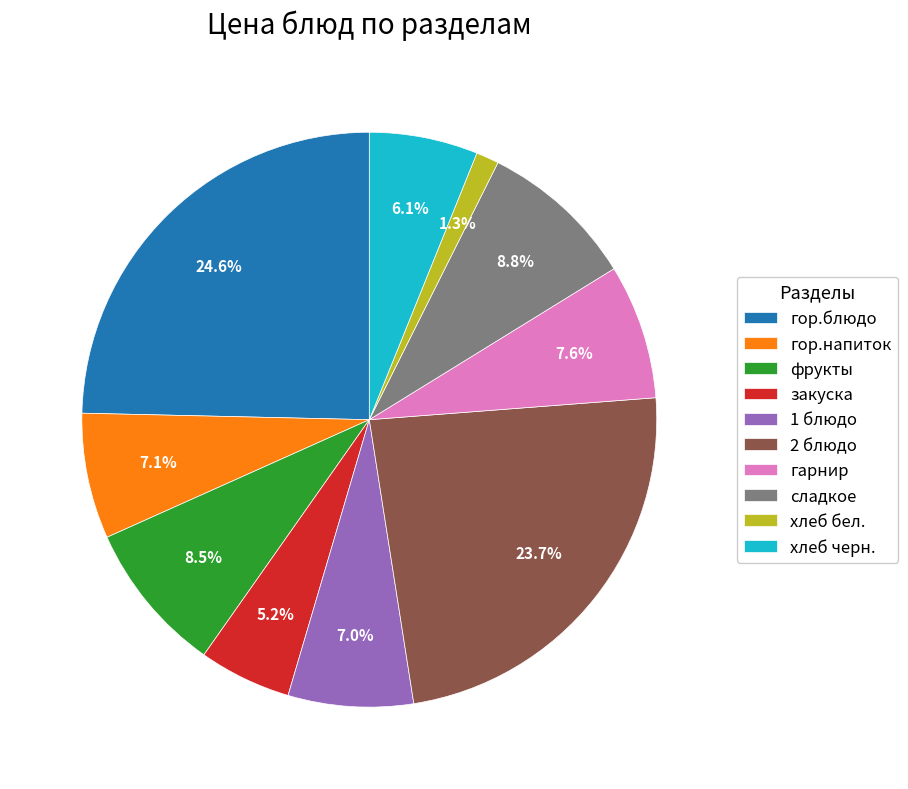

Combined, do сладкое and закуска account for over 50%?

No